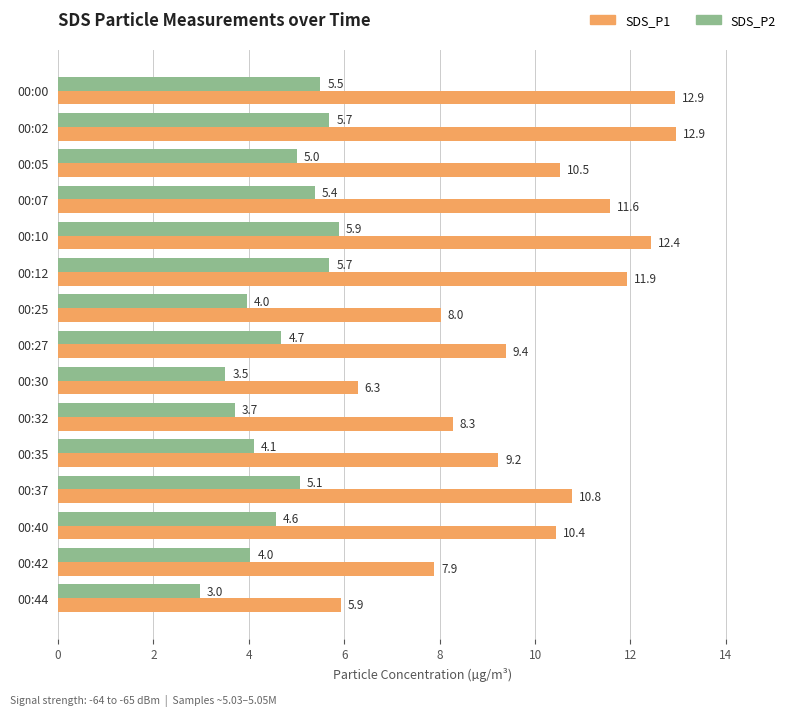

The SDS_P2 series shows 4.0 at 00:42. True or false?

True